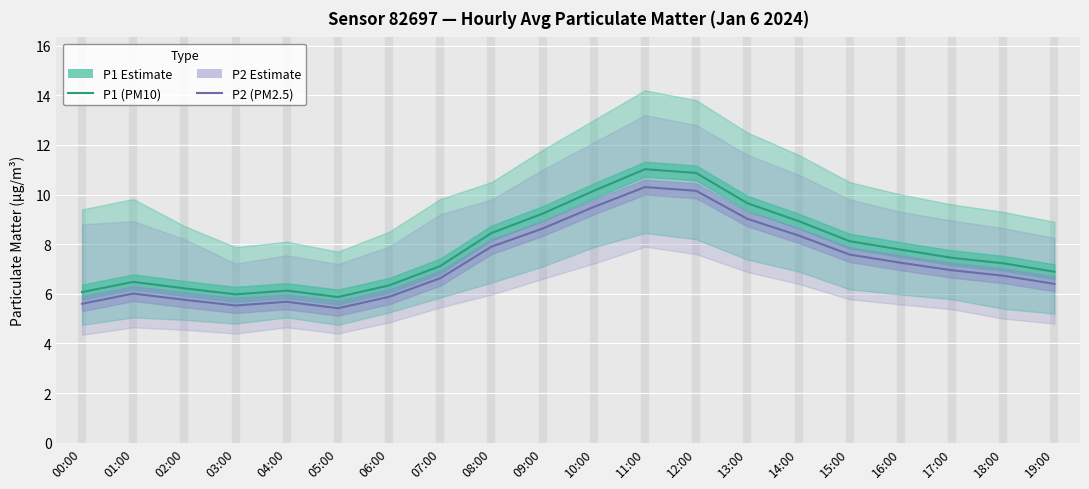

How many lines are shown in the chart?

2